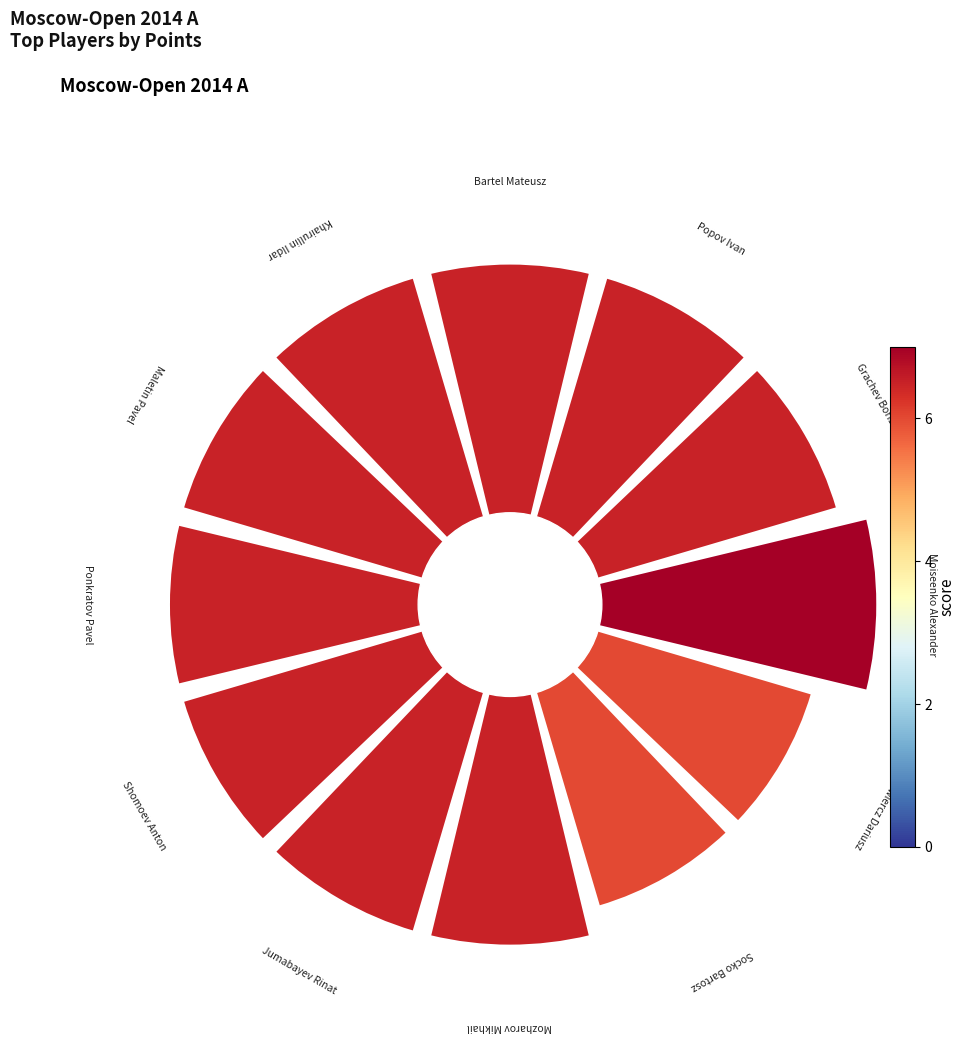

To the nearest percent, what is the difference between the largest and smallest slice percentages?

1%